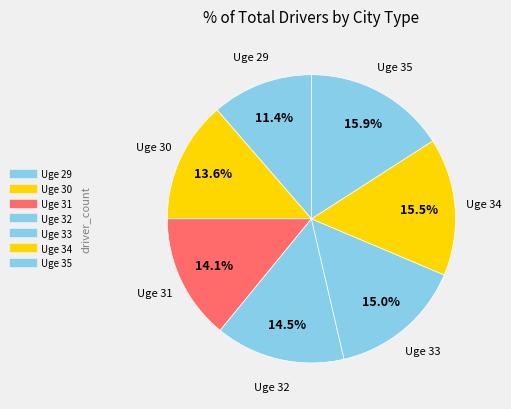

How many segments does this pie chart have?

7